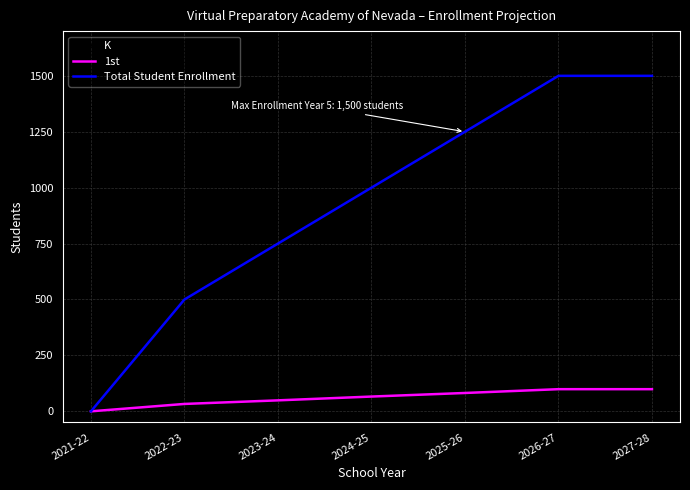

True or false: 1st and Total Student Enrollment intersect in this chart.

False